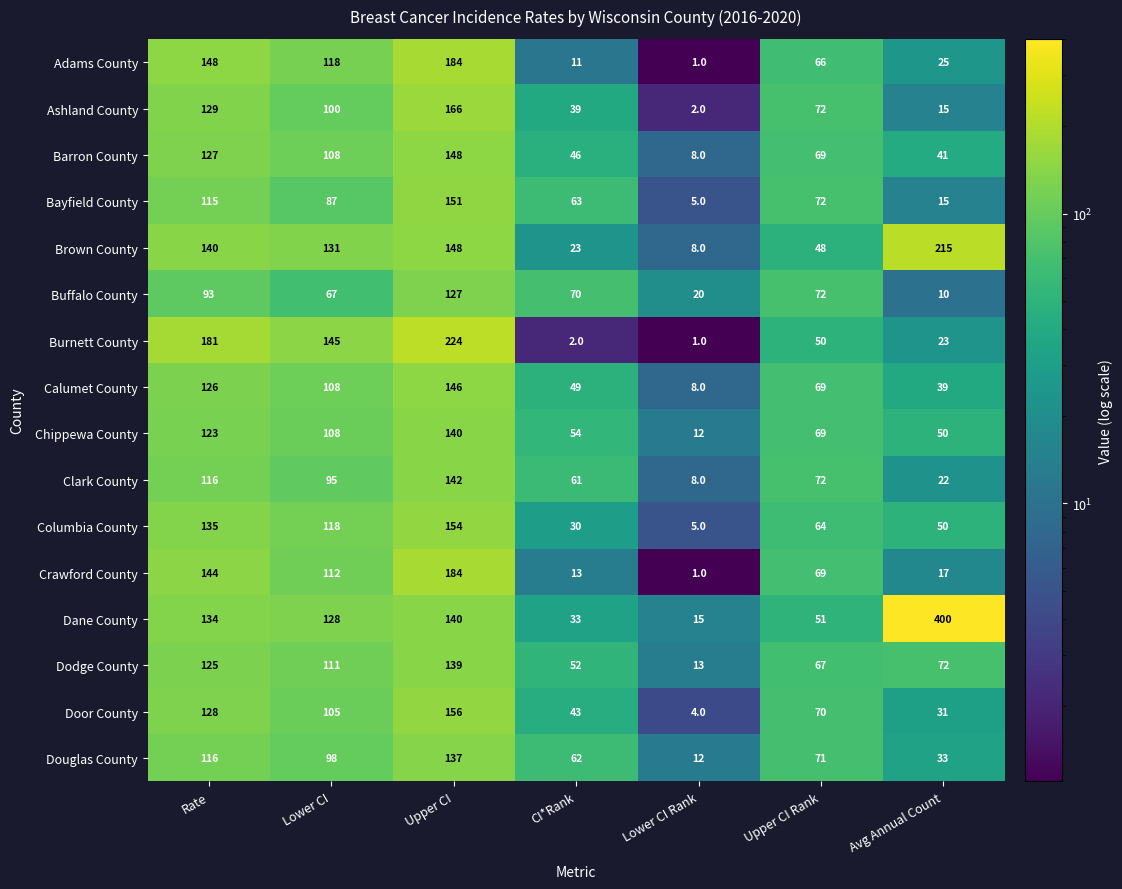

Which series changed the most between Rate and Avg Annual Count?

Dane County